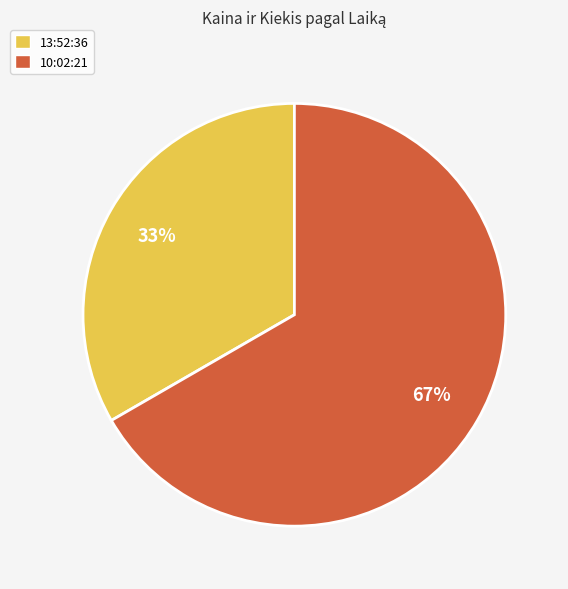

To the nearest percent, what is the combined percentage of 13:52:36 and 10:02:21?

100%